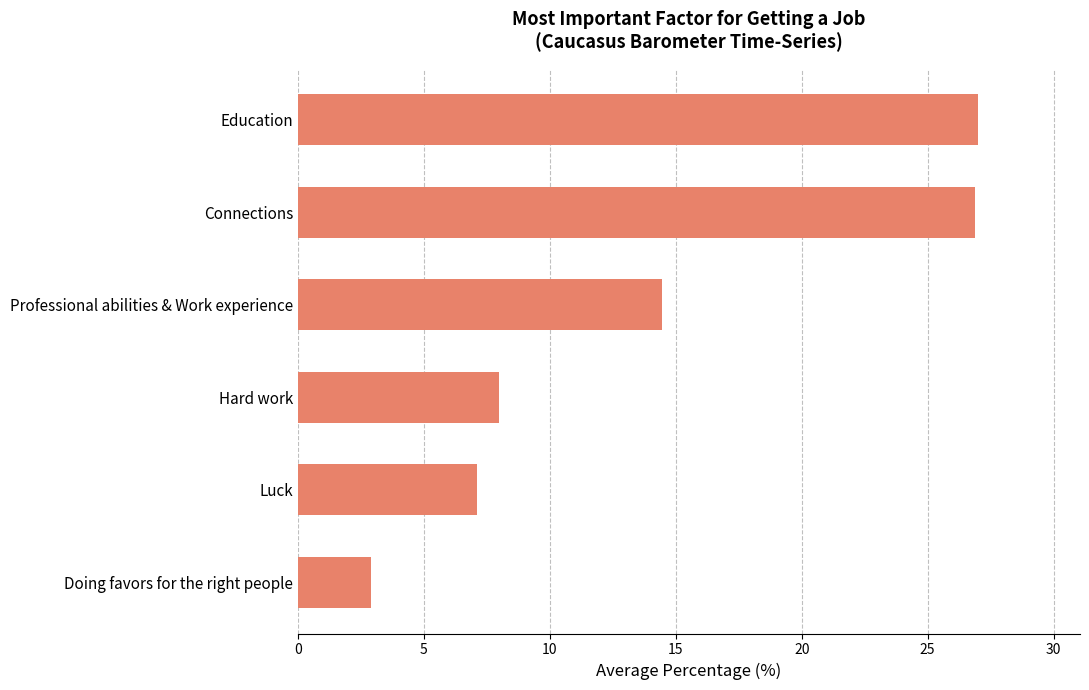

What is the change in value from Professional abilities & Work experience to Hard work?

-6.4